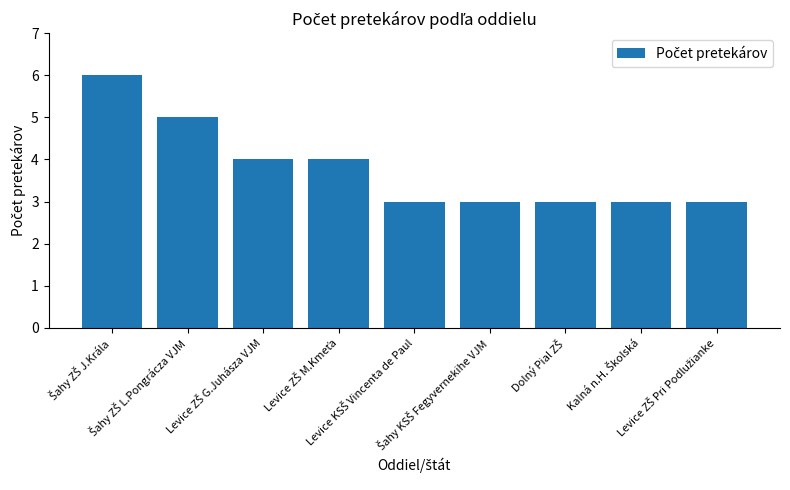

What is the sum of all values?

34